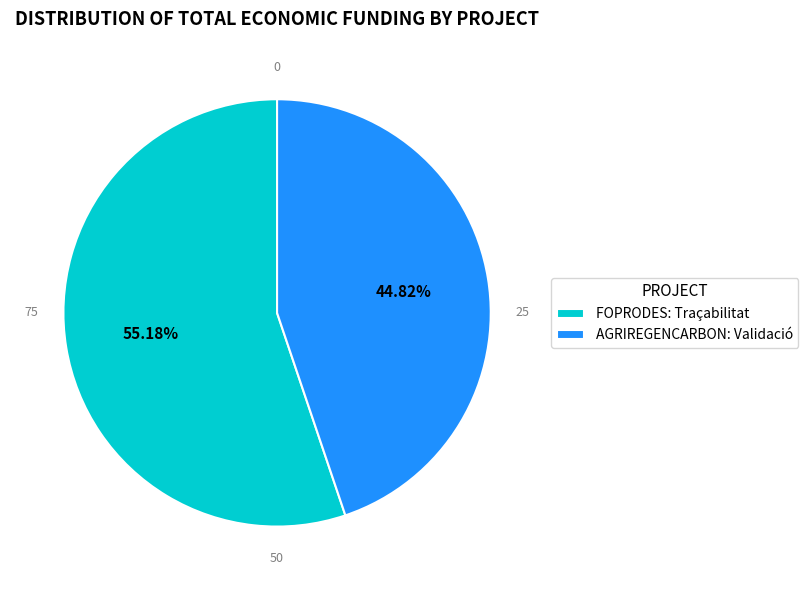

What percentage is the FOPRODES: Traçabilitat slice, to the nearest percent?

55%